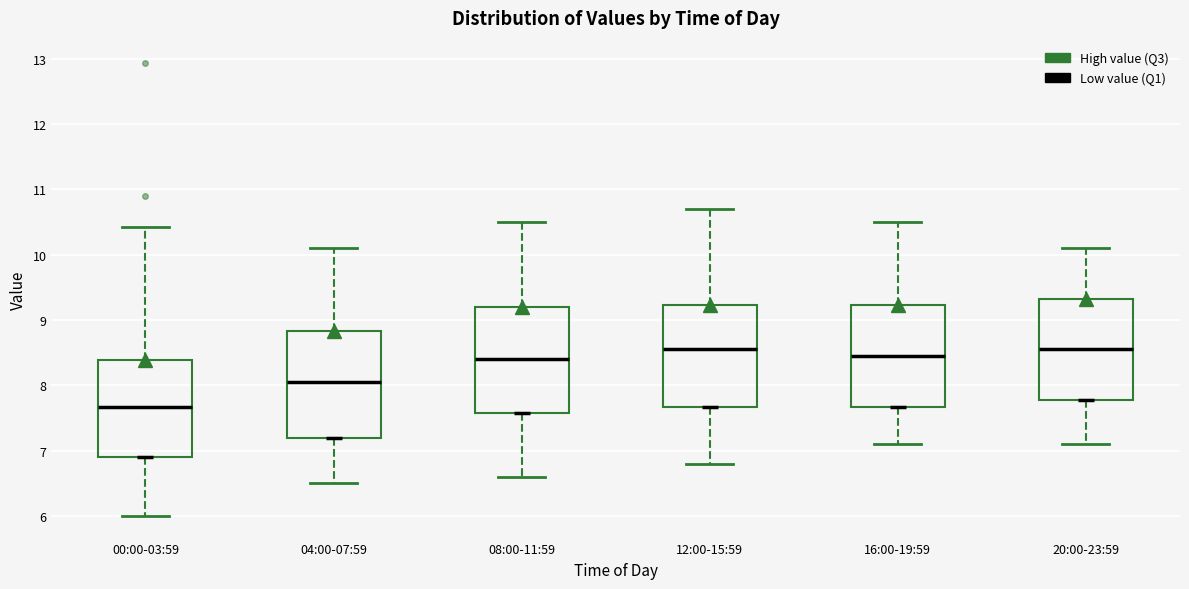

Where does the lower whisker of the box for 12:00-15:59 end on the y-axis? The values are not printed on the chart, so give them approximately, as read against the axis.

6.8